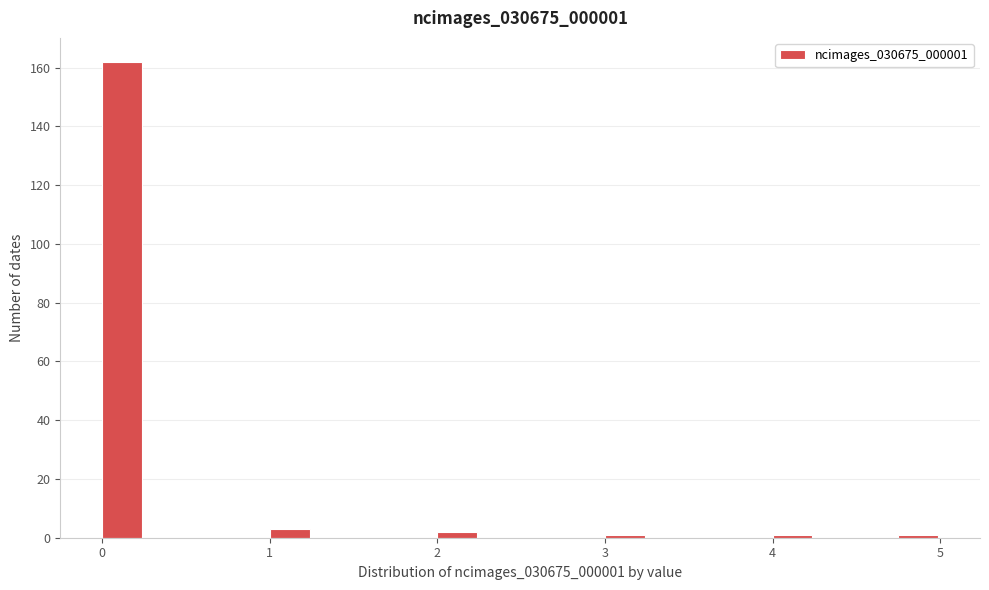

Around what value on the x-axis is the tallest bar? Give the approximate position of its centre, as read against the axis.

0.1